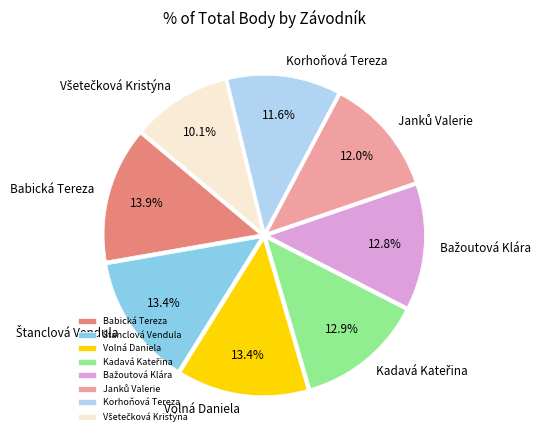

Combined, do Korhoňová Tereza and Babická Tereza account for over 50%?

No